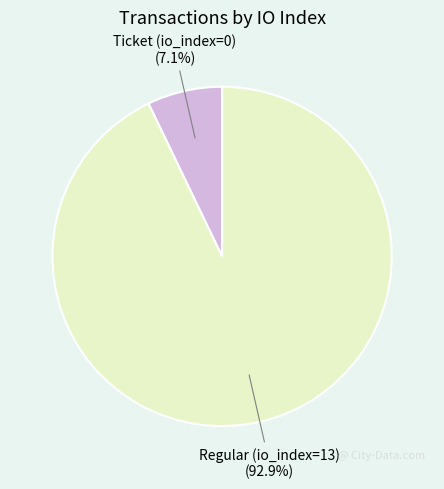

Is there a majority slice in this chart?

Yes